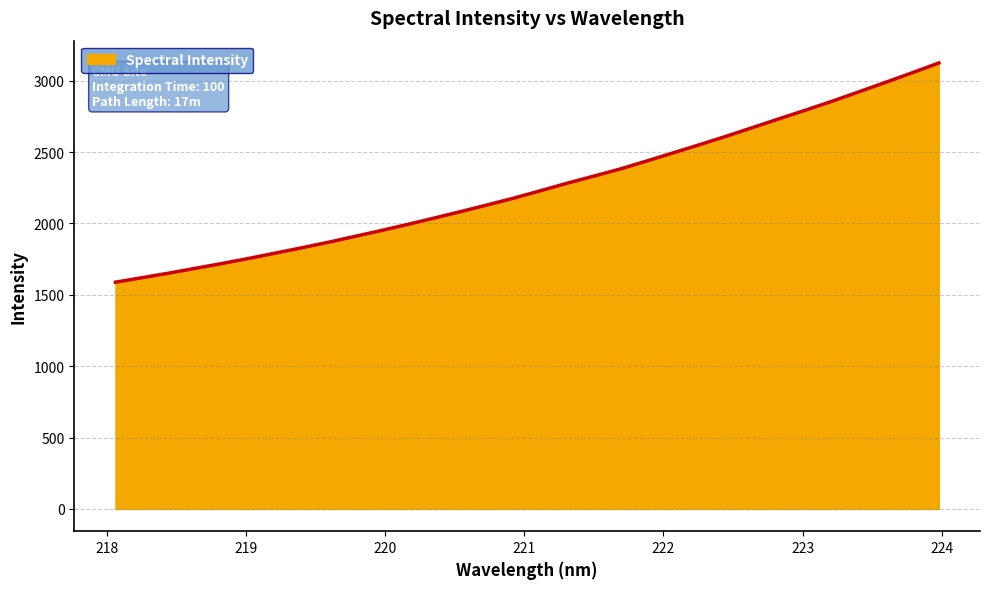

What is the minimum value shown in the chart?

1588.6